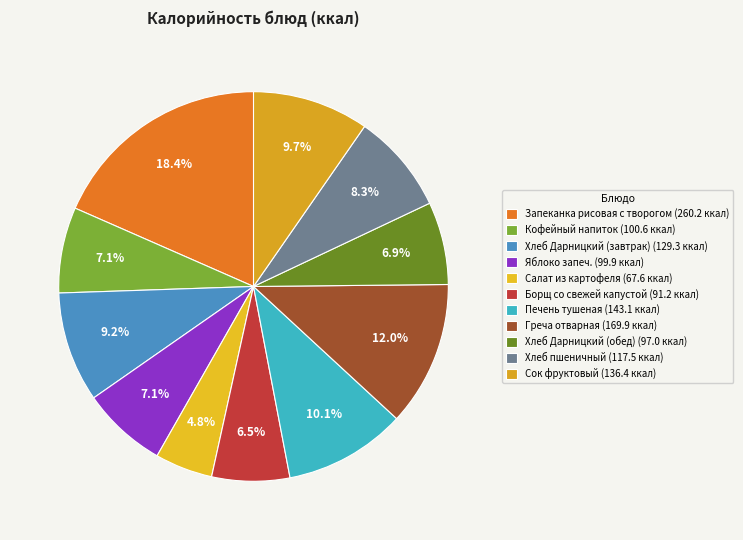

The Хлеб Дарницкий (обед) slice represents 7% of the pie. True or false?

True